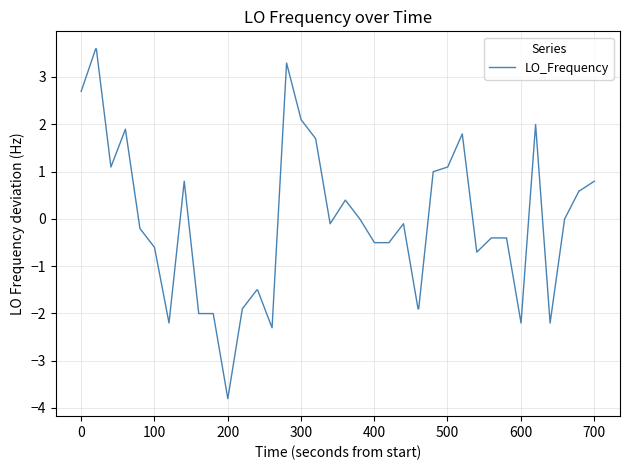

What is the greatest value displayed?

3.6